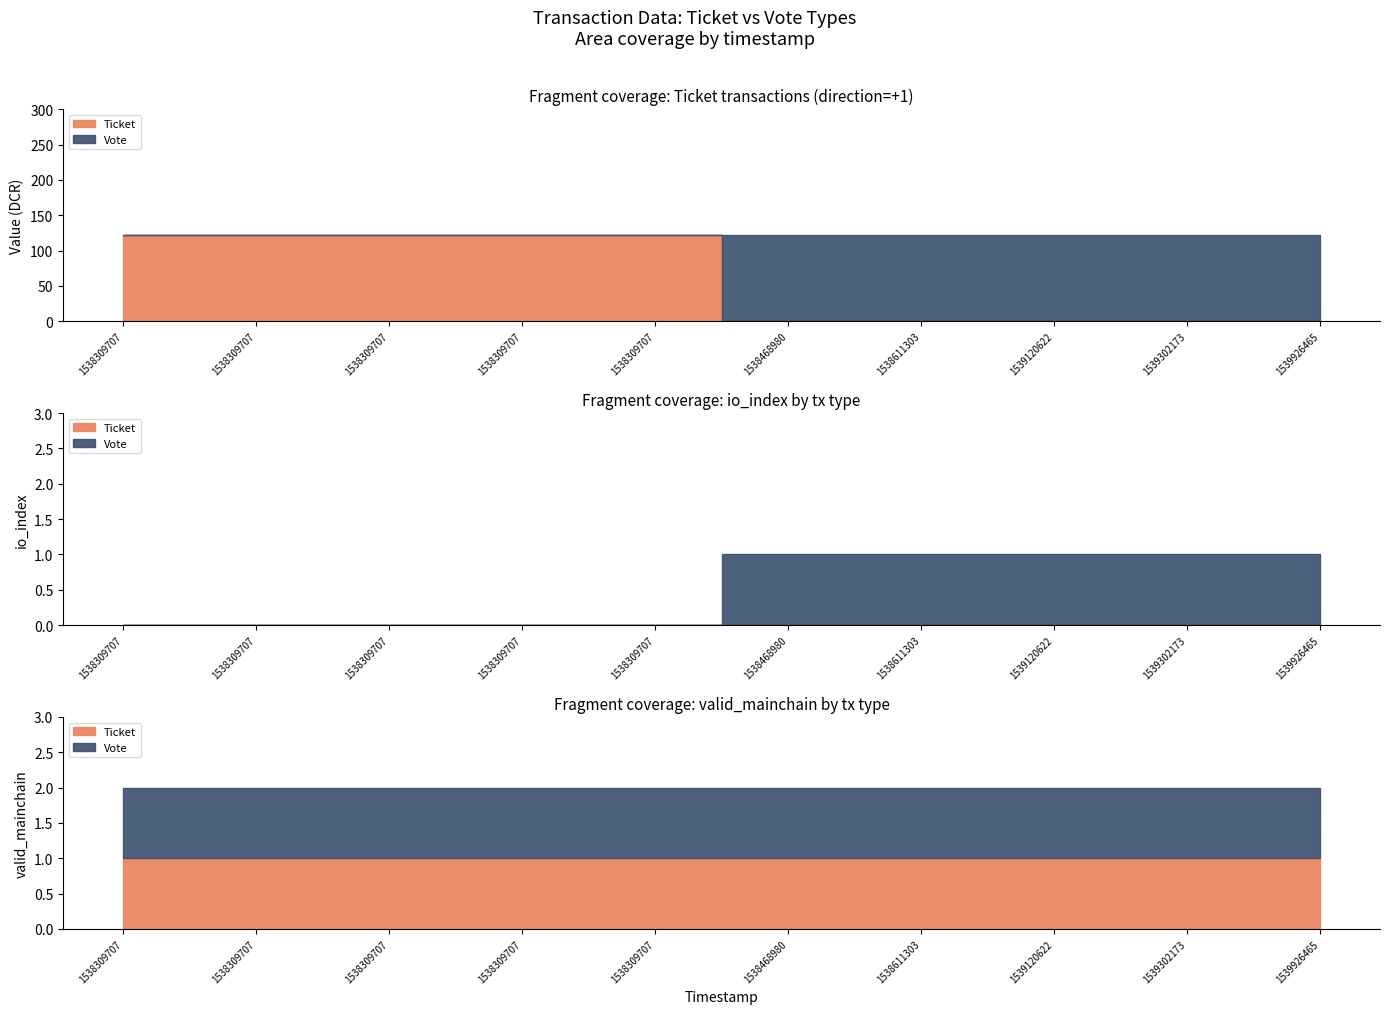

How many data points in Vote are above 122?

5